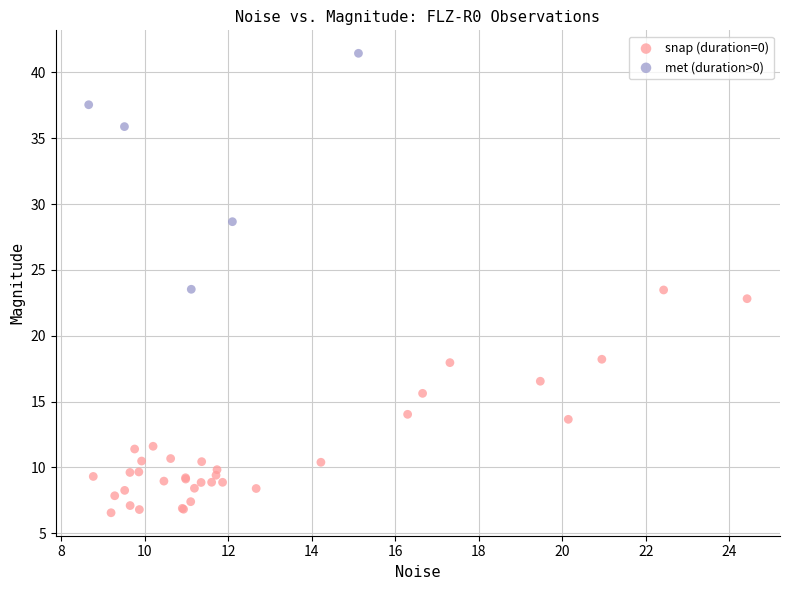

What are all the series names shown in the legend?

snap (duration=0), met (duration>0)